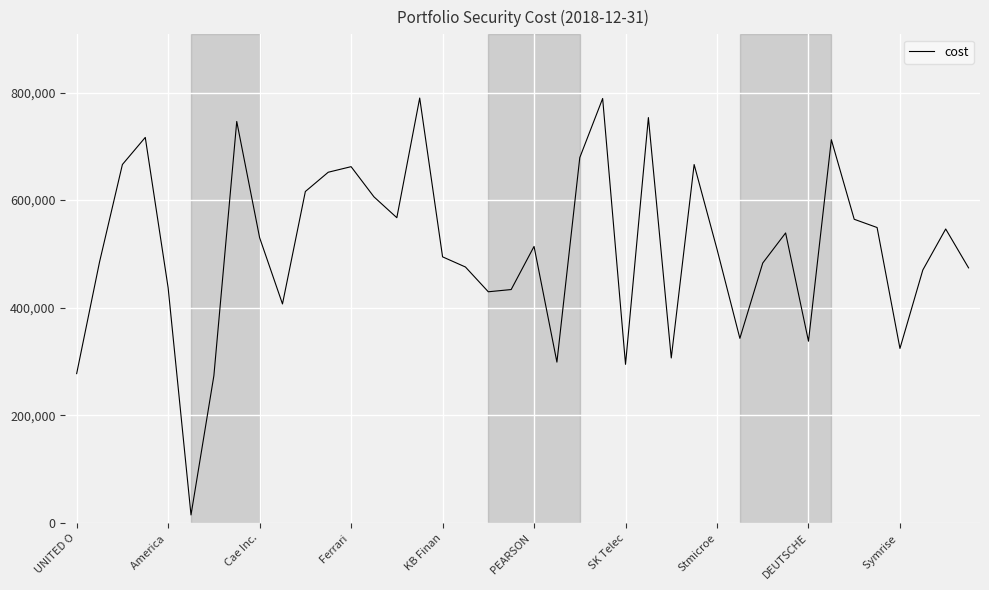

Does the chart have visible grid lines?

Yes